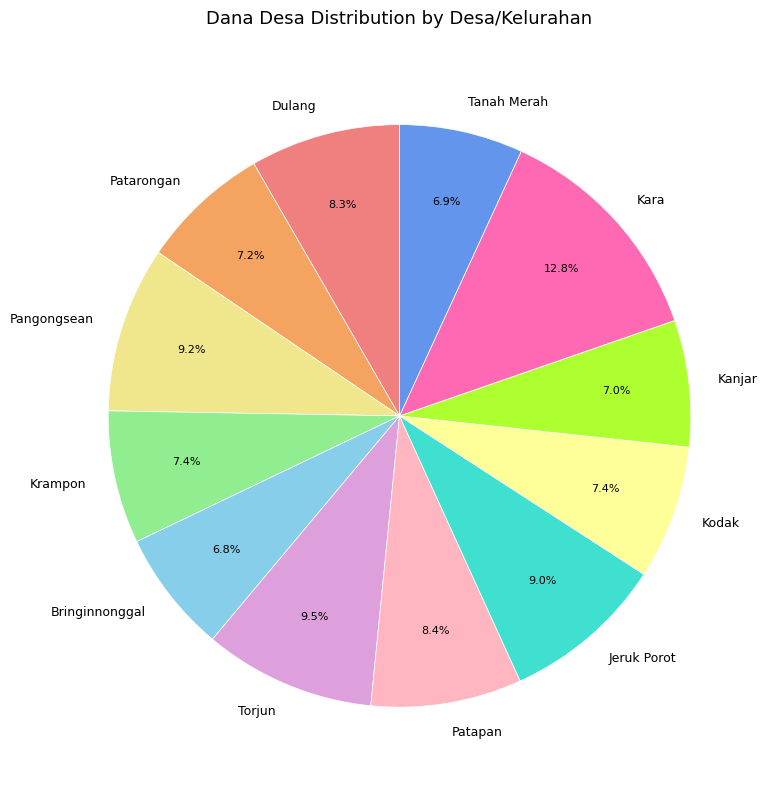

Combined, what portion of the pie is Krampon and Kodak?

14.8%